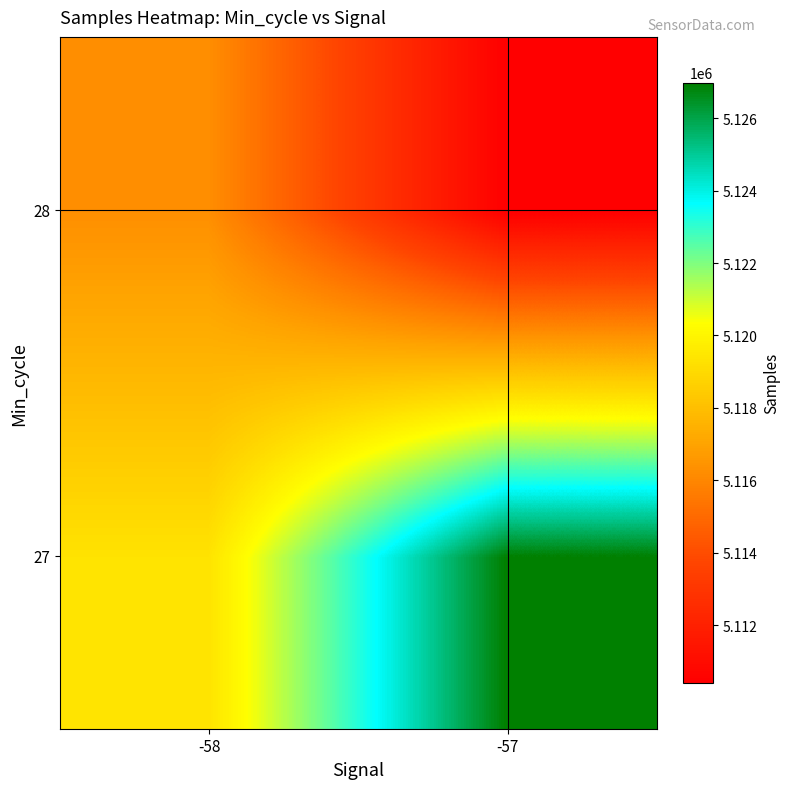

Reading left to right, extract all data points from this chart.

27: -58=5119343.5	-57=5126982.7
28: -58=5116271.4	-57=5110400.6